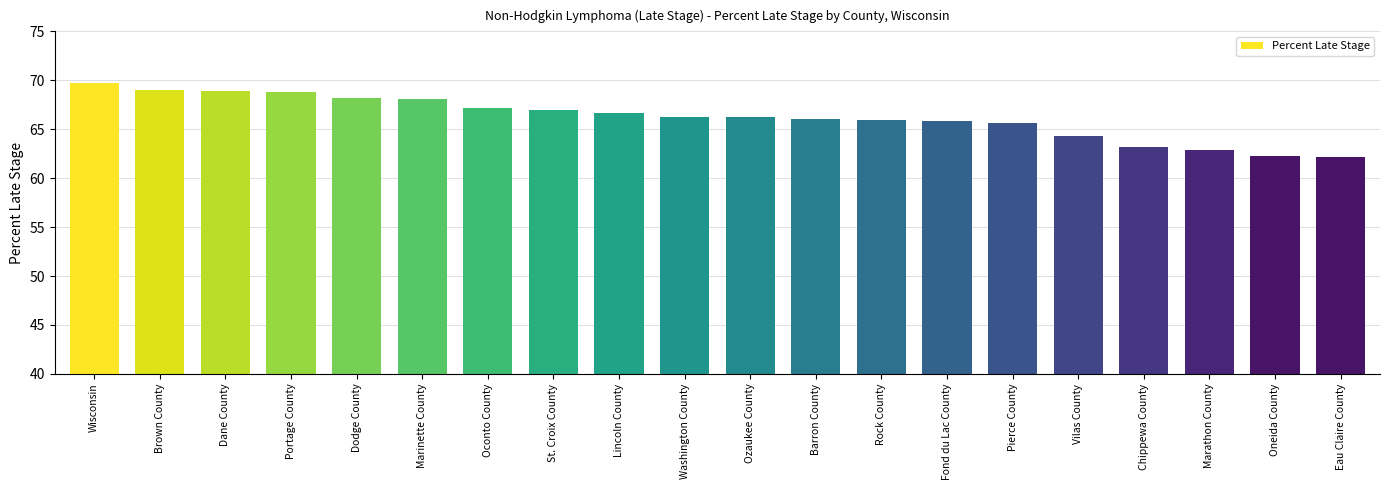

What is the average value?

66.2